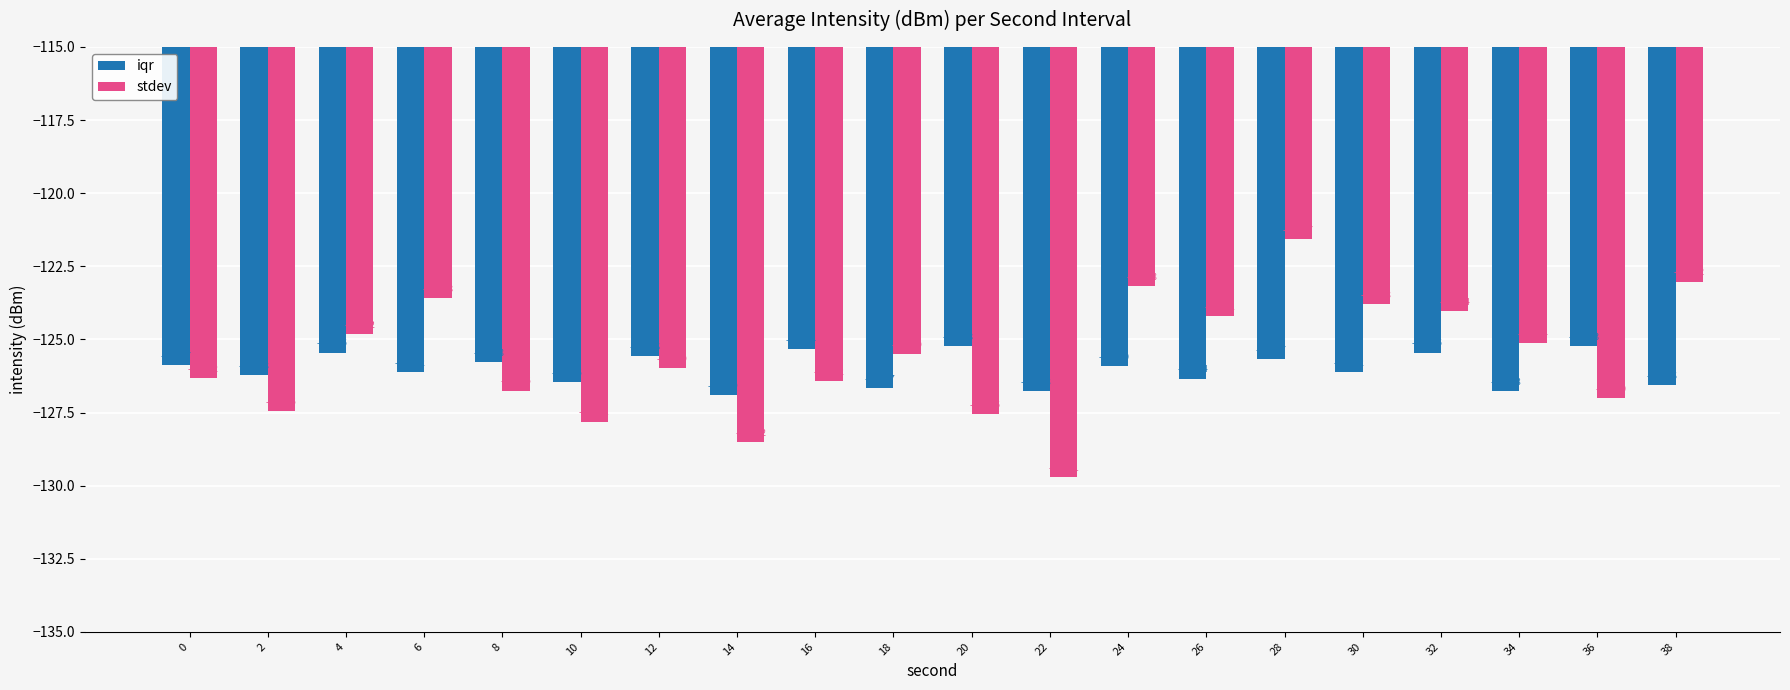

Which series has the largest range (max minus min)?

stdev